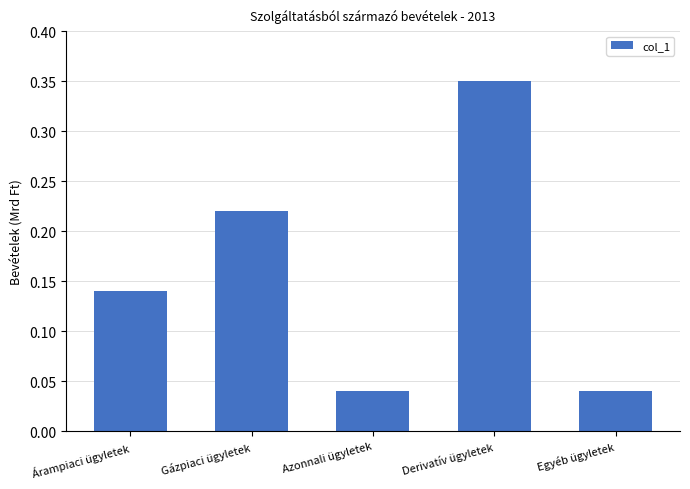

What position from the left is Egyéb ügyletek?

5